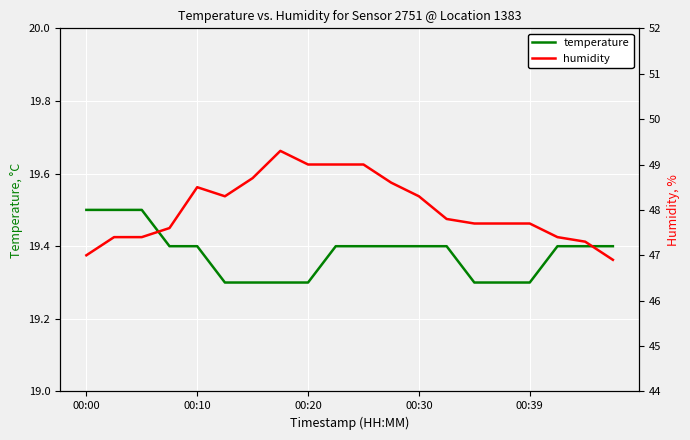

True or false: temperature has more than 0 interior local peaks.

False